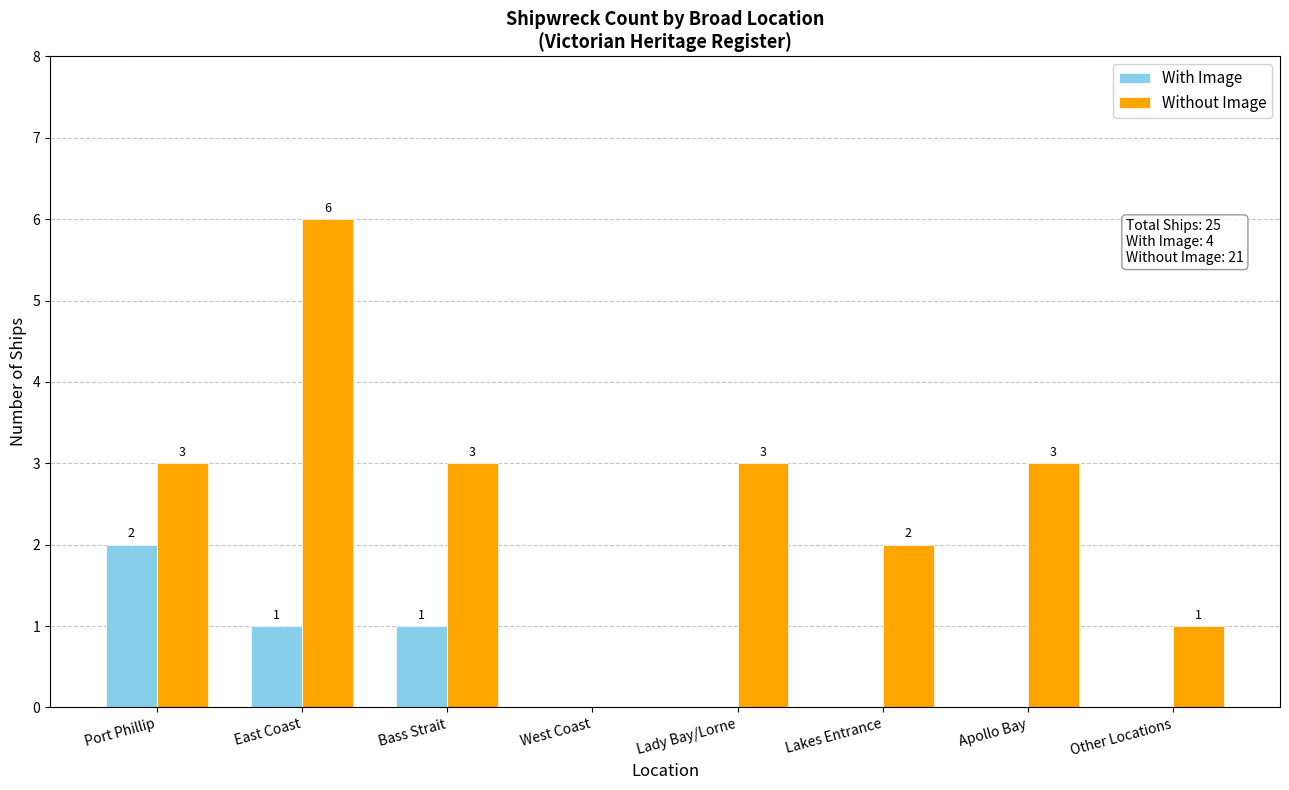

Is it true that With Image equals 2 at Bass Strait?

False